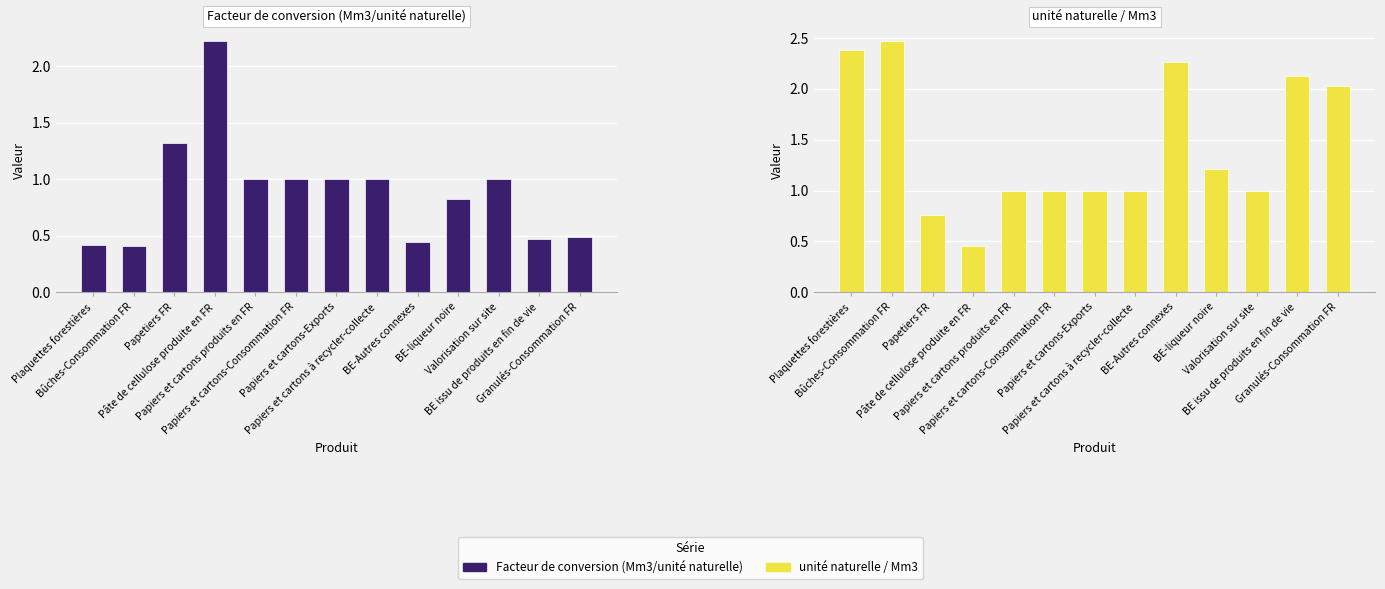

Is it true that Facteur de conversion (Mm3/unité naturelle) equals 0.7 at Granulés-Consommation FR?

False